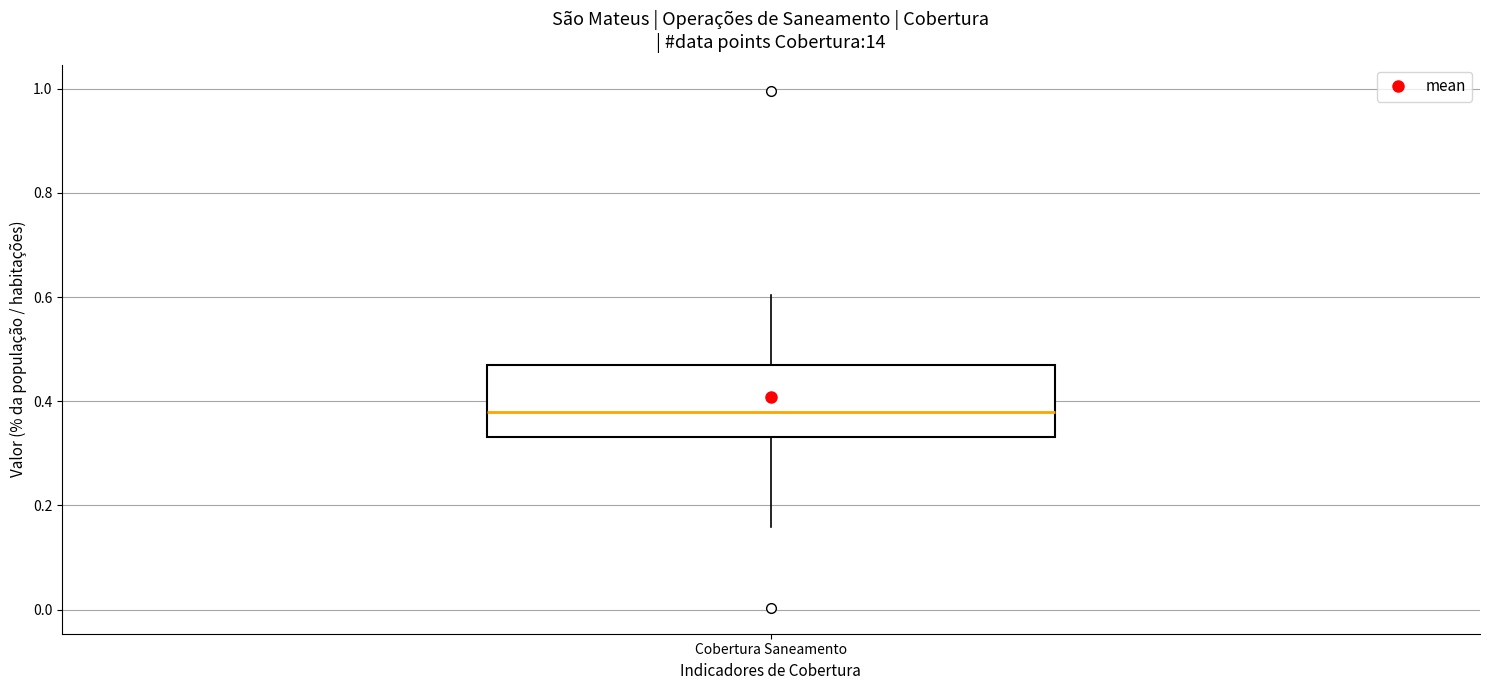

Read this box plot against the y-axis: the position of the median line, the range covered by the box, and the ends of both whiskers. The values are not printed on the chart, so give them approximately, as read against the axis.

median 0.38, box 0.34 to 0.46, whiskers 0.16 to 0.60